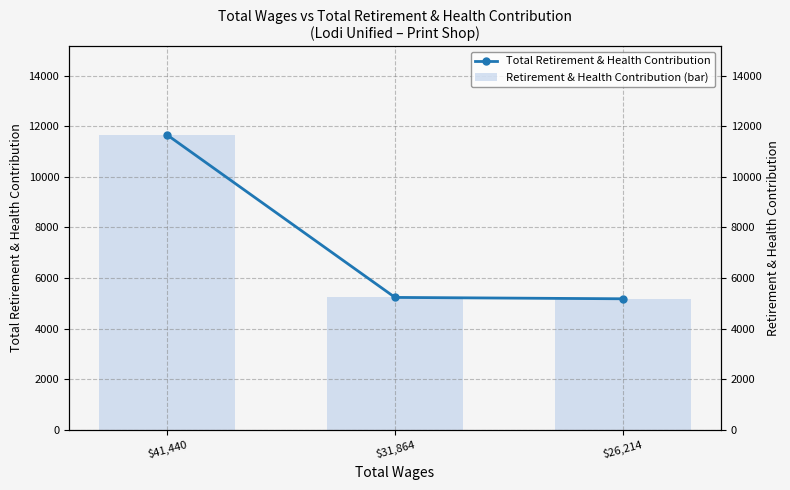

What is the average value of the Retirement & Health Contribution (bar) series?

7356